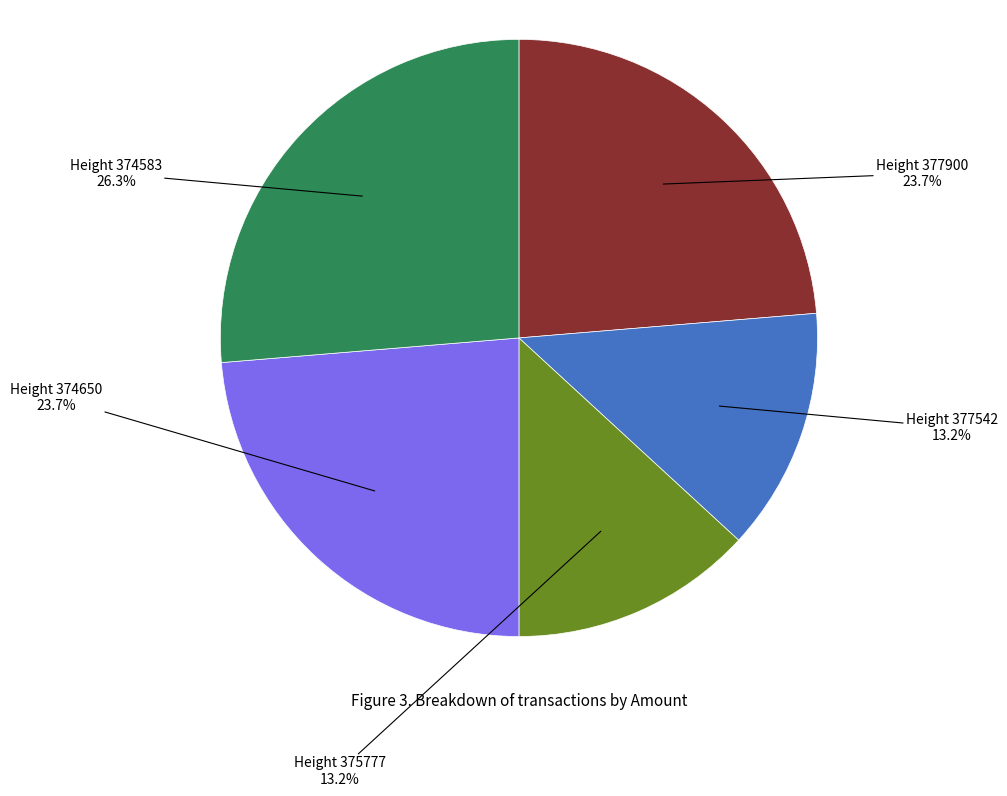

How many slices are in this pie chart?

5